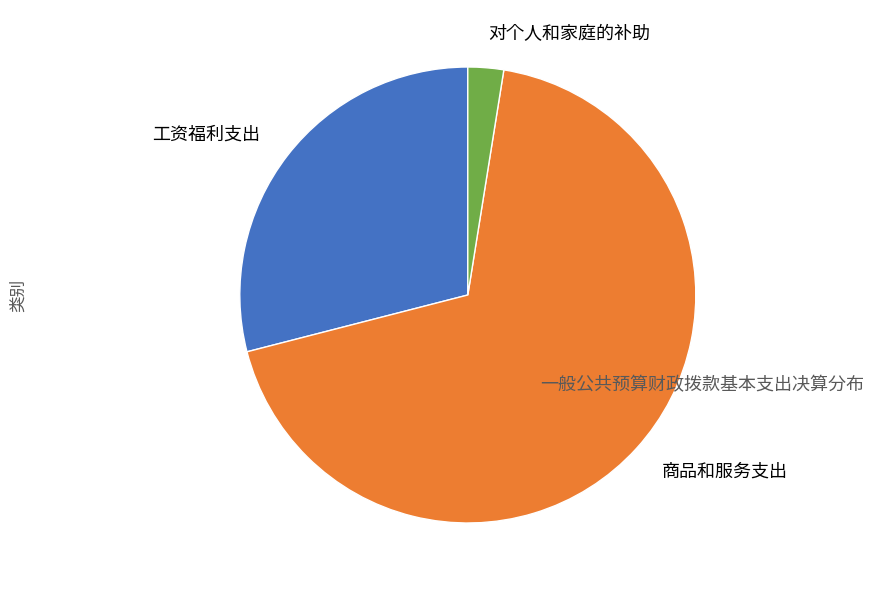

Do 商品和服务支出 and 工资福利支出 together represent more than half of the pie?

Yes